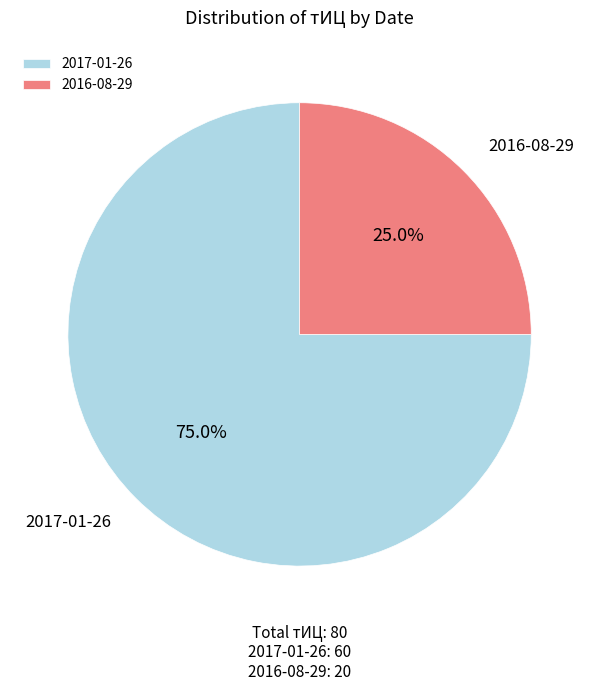

True or false: 2016-08-29 accounts for 17% of the total.

False